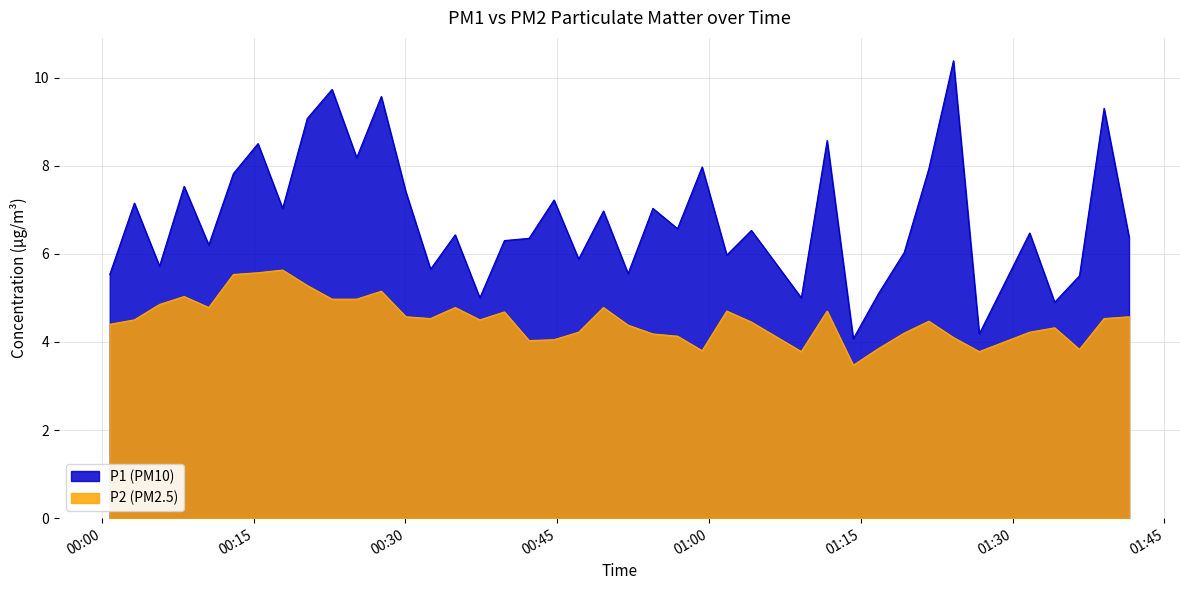

Which label corresponds to the largest value in the chart?

2023-08-06T01:24:09